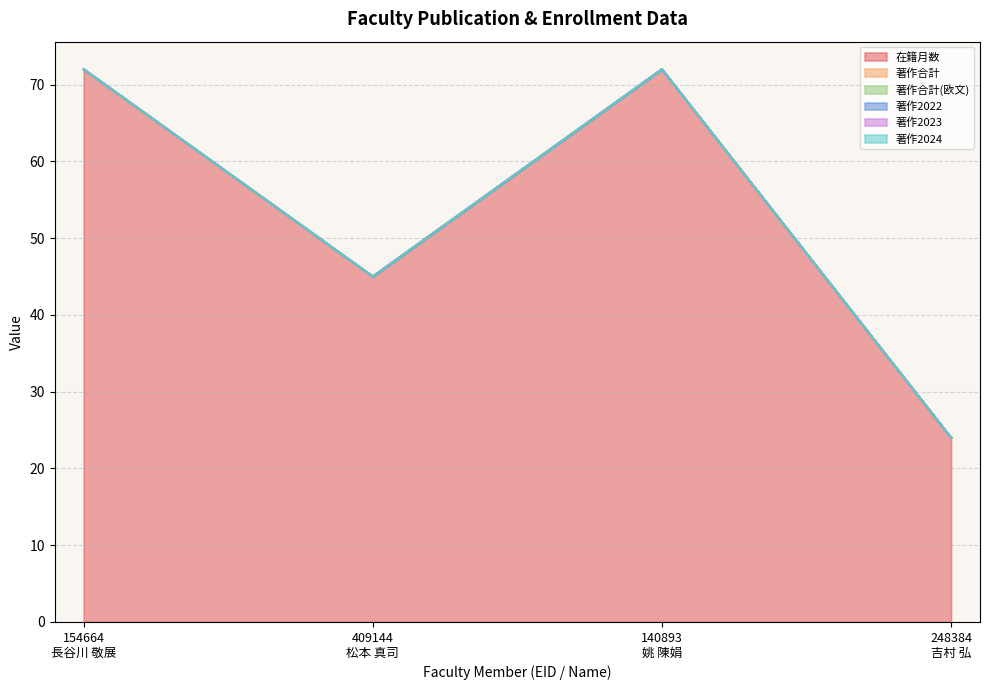

How many series are shown in this chart?

6